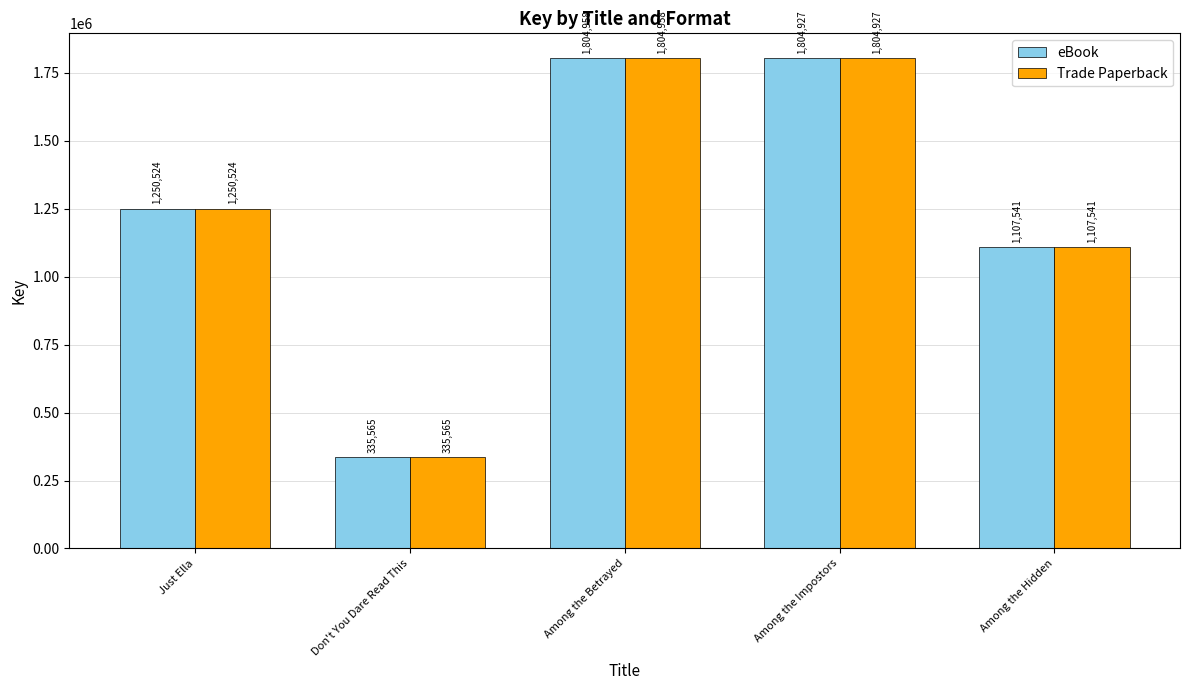

What is the highest value of the eBook series?

1804958